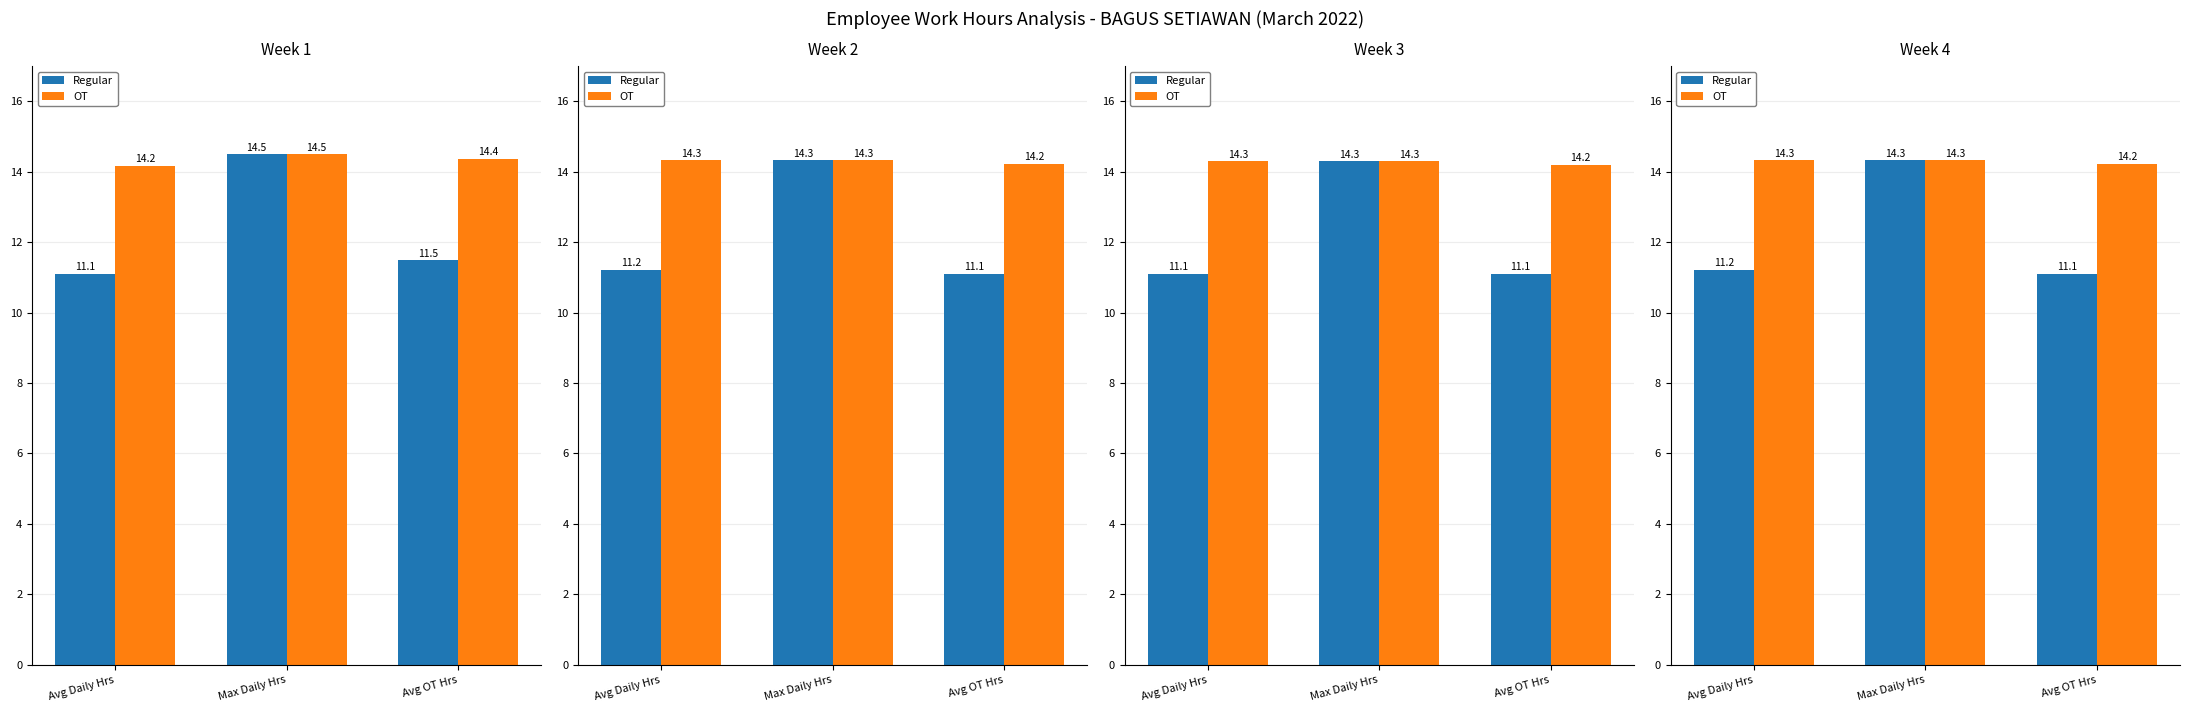

What position from the right is Avg OT Hrs?

1